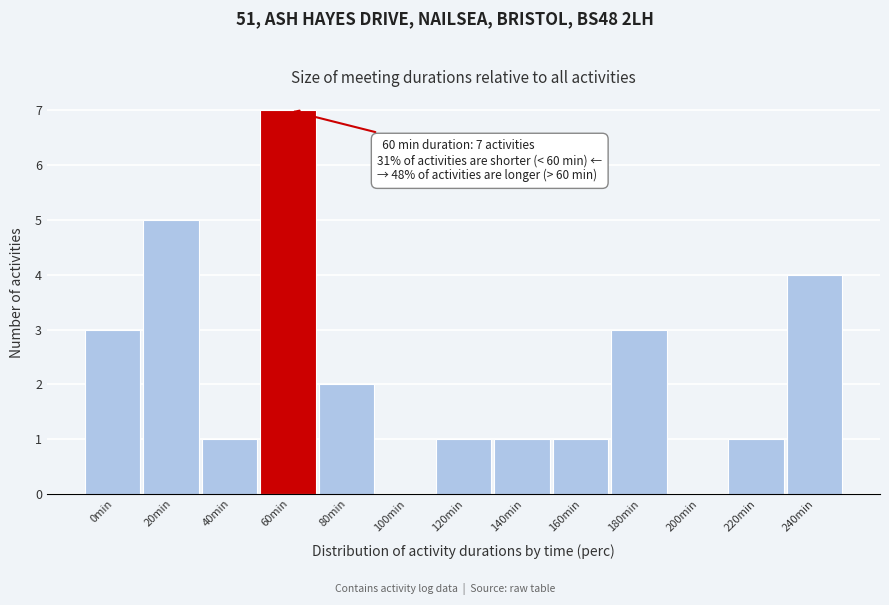

Reading left to right, list all the values displayed in this chart.

0min=3	20min=5	40min=1	60min=7	80min=2	100min=0	120min=1	140min=1	160min=1	180min=3	200min=0	220min=1	240min=4